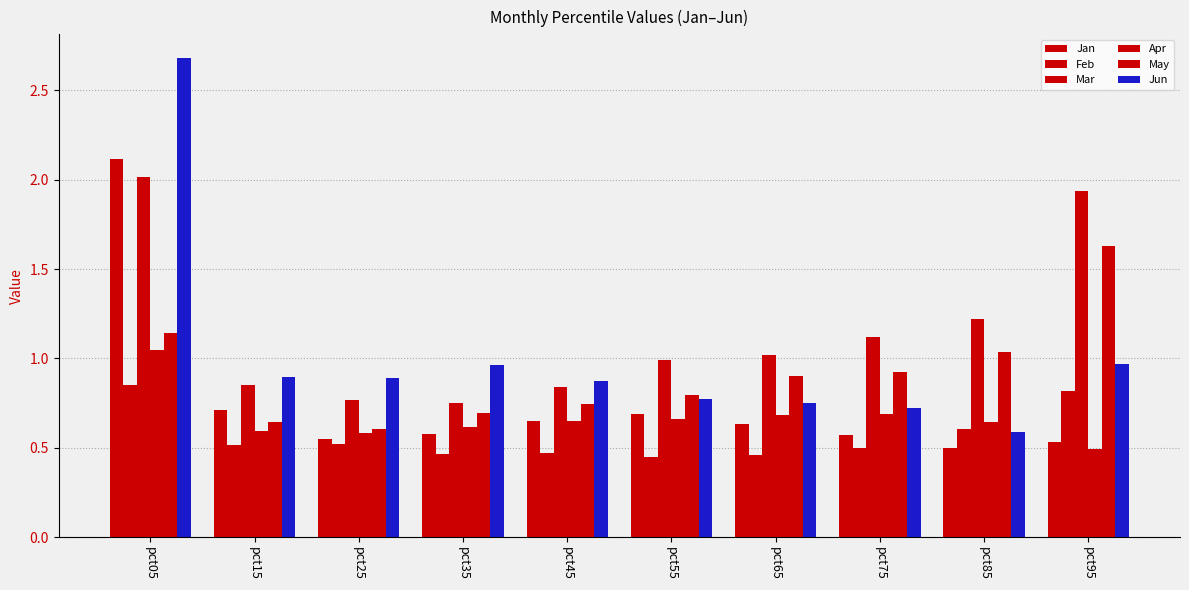

Which has a higher value, pct05 or pct55?

pct05